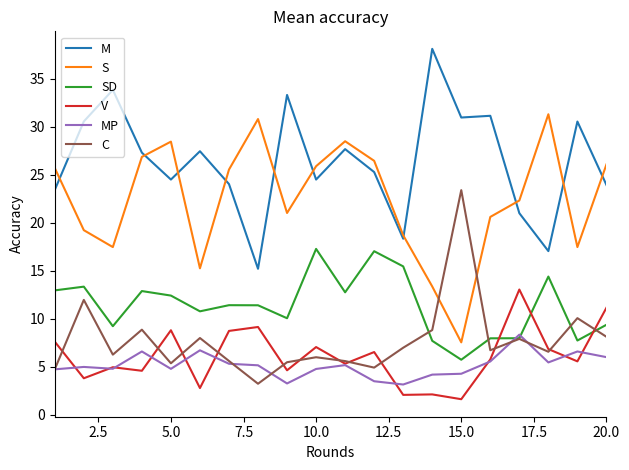

What is the smallest value displayed?

1.6